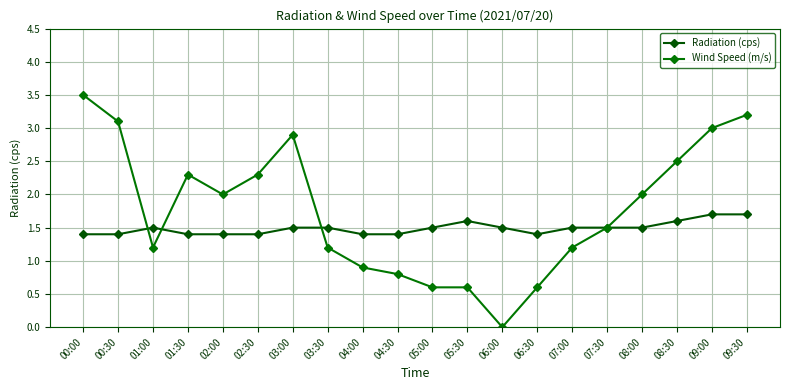

Which category has the lowest value in the Wind Speed (m/s) series?

06:00